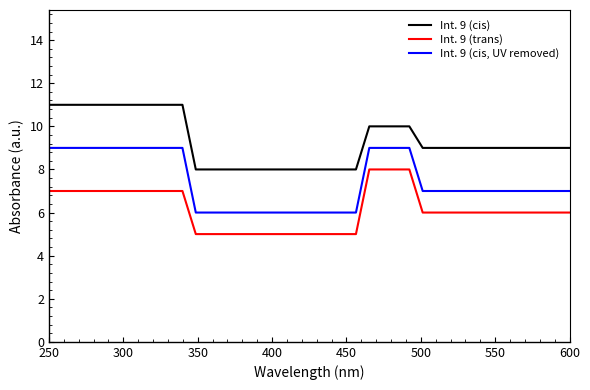

List the series in order of their overall mean, highest first.

Int. 9 (cis), Int. 9 (cis, UV removed), Int. 9 (trans)